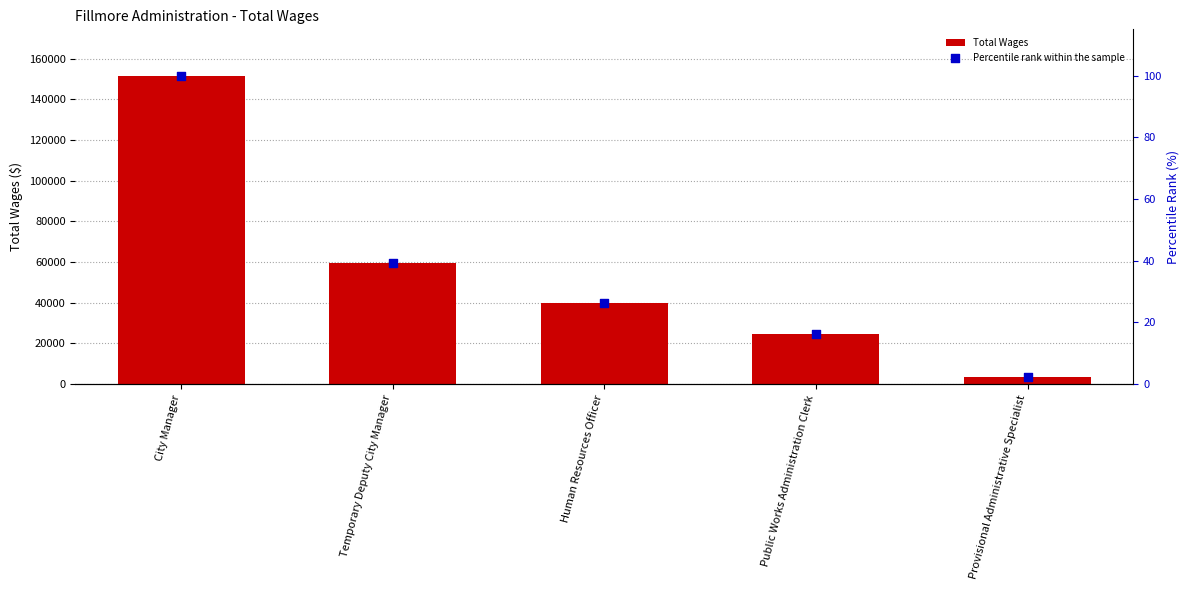

What is the total value across all series at City Manager?

151702.0